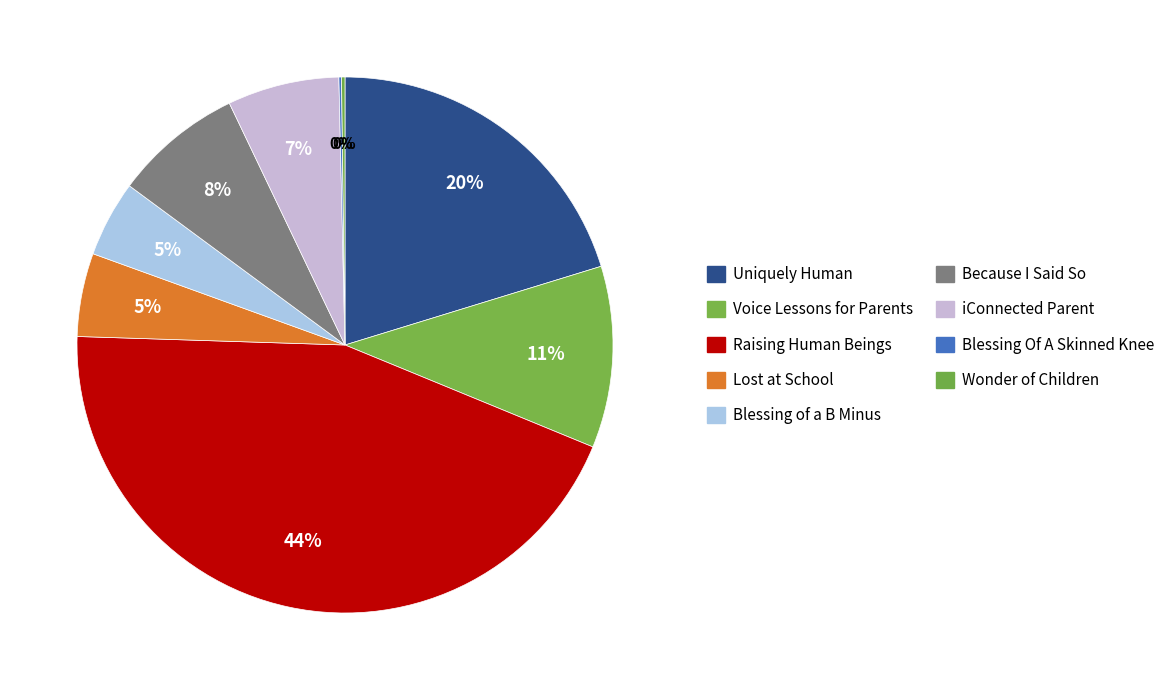

How many slices are in this pie chart?

9